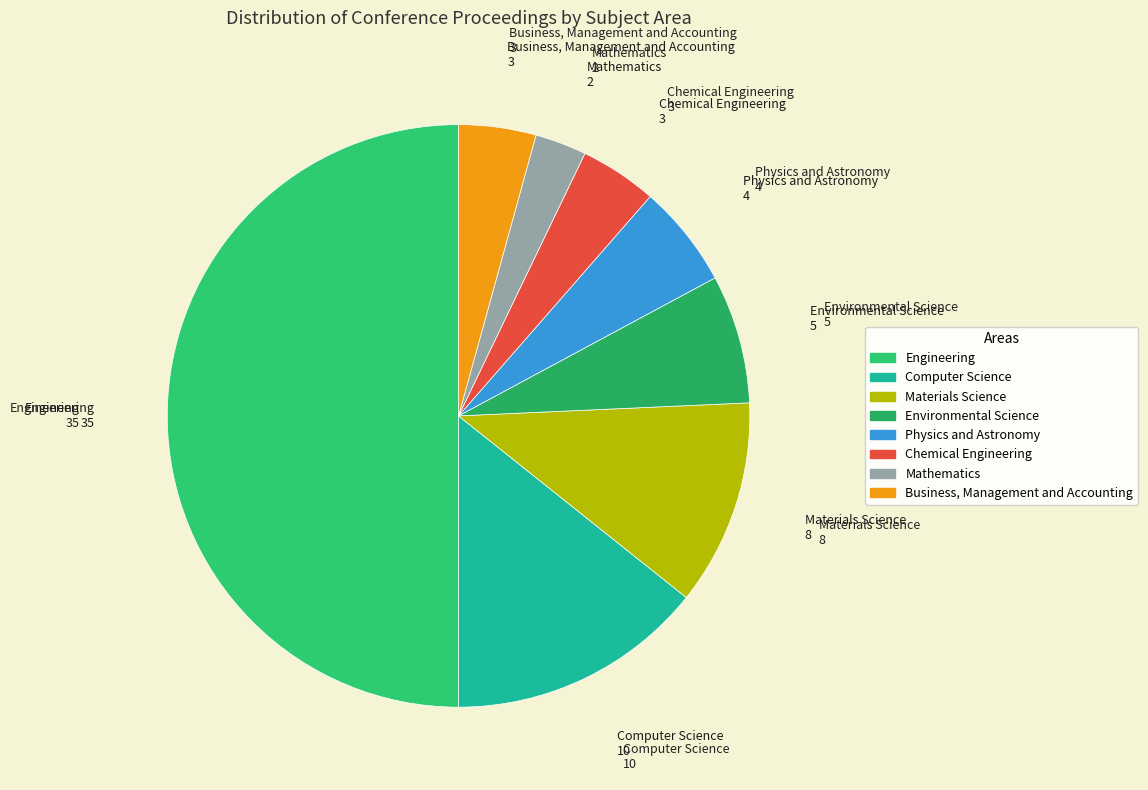

Combined, do Mathematics and Environmental Science account for over 50%?

No